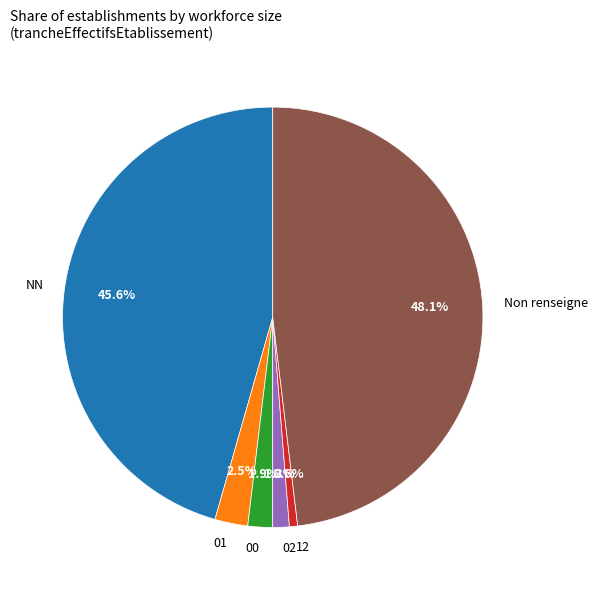

Does any single category account for the majority?

No